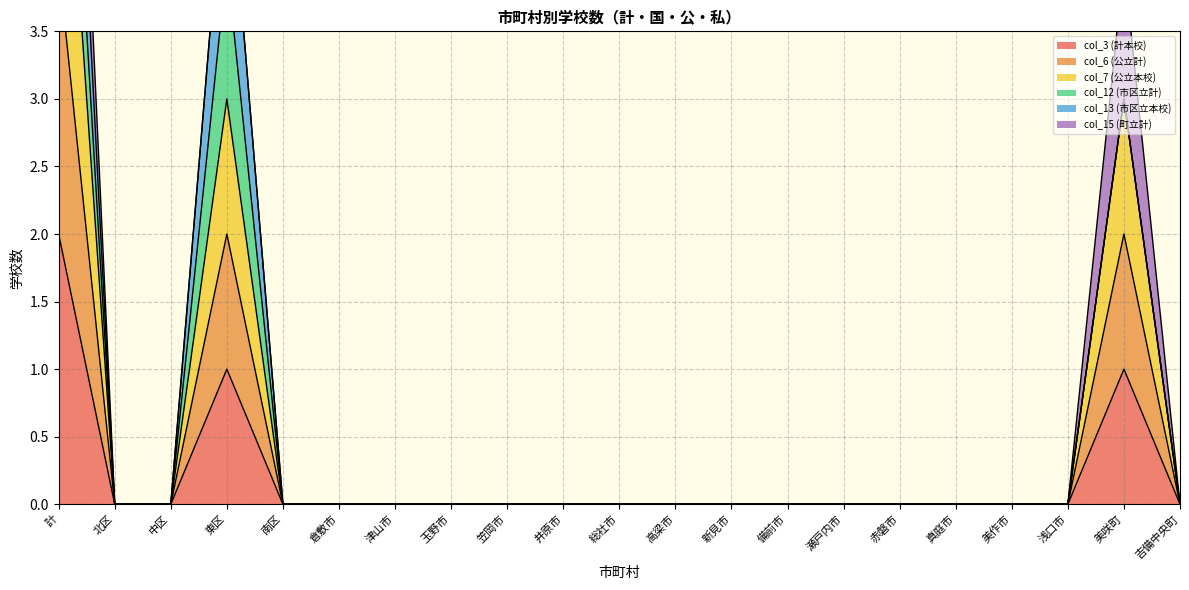

What is the greatest value displayed?

6